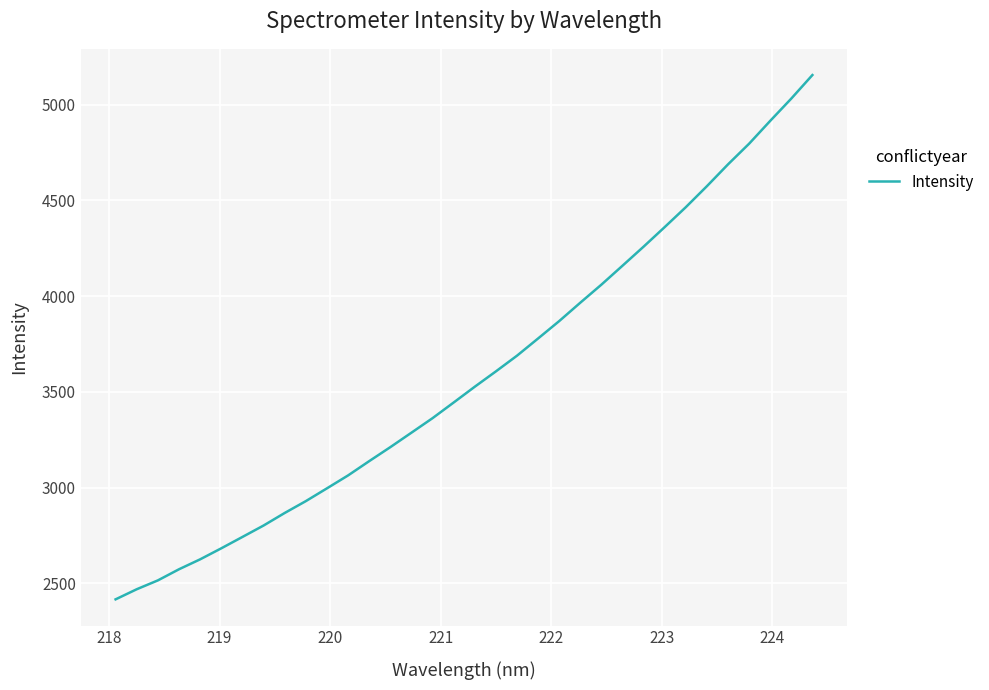

What is the maximum value shown in the chart?

5155.4